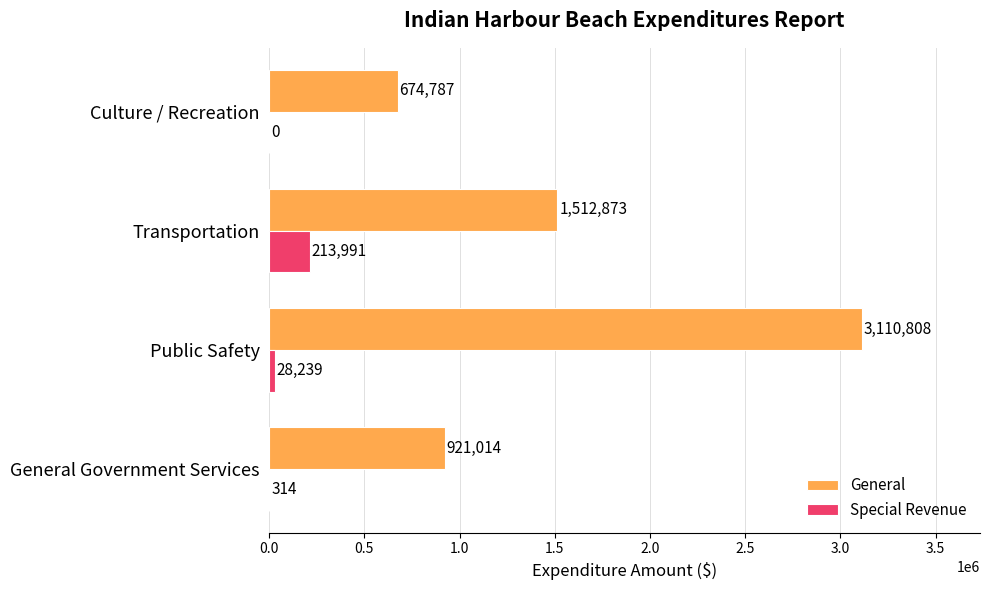

How many General values are between 921014 and 3110808?

3